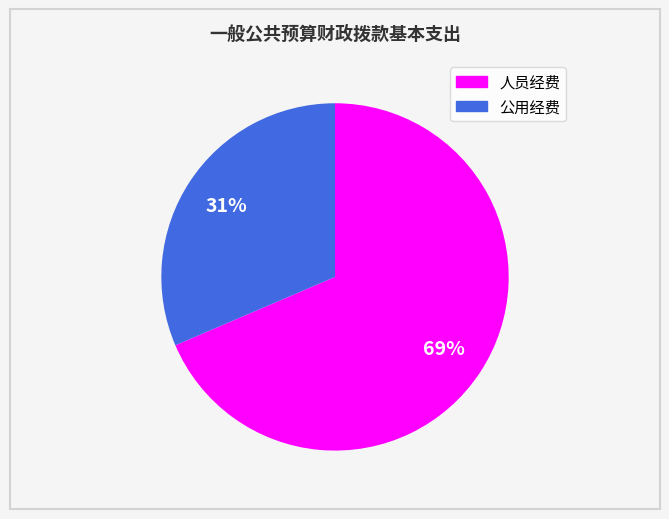

Is there a majority slice in this chart?

Yes